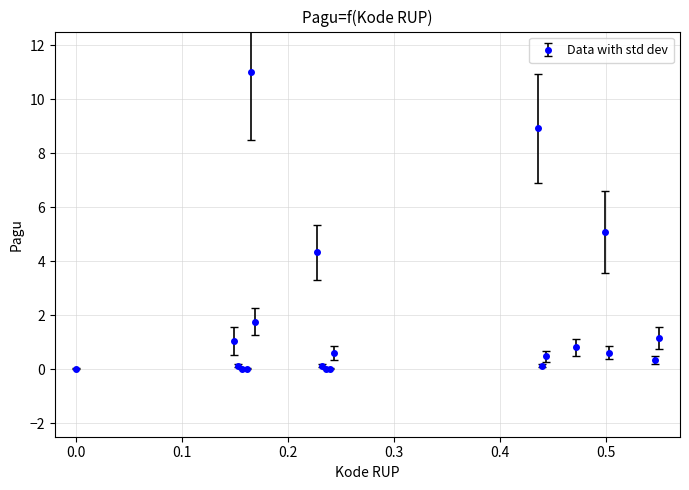

What is the value of the 12th point from the left?

0.6